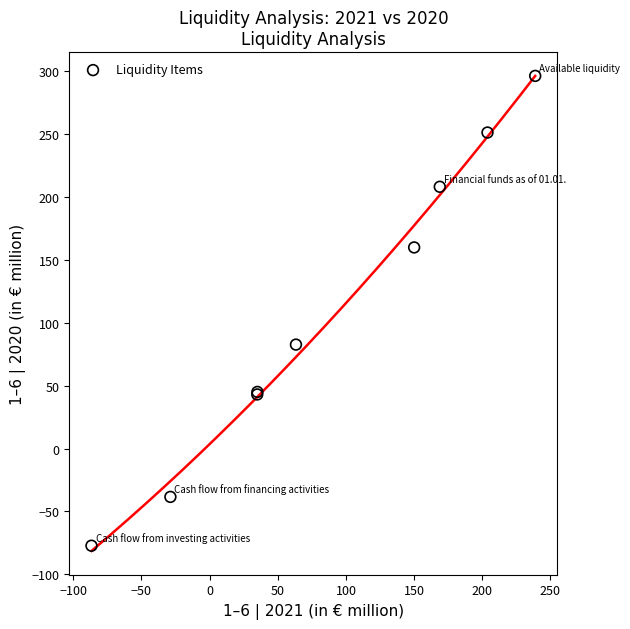

What Y value in the scatter plot is closest to 109?

82.6